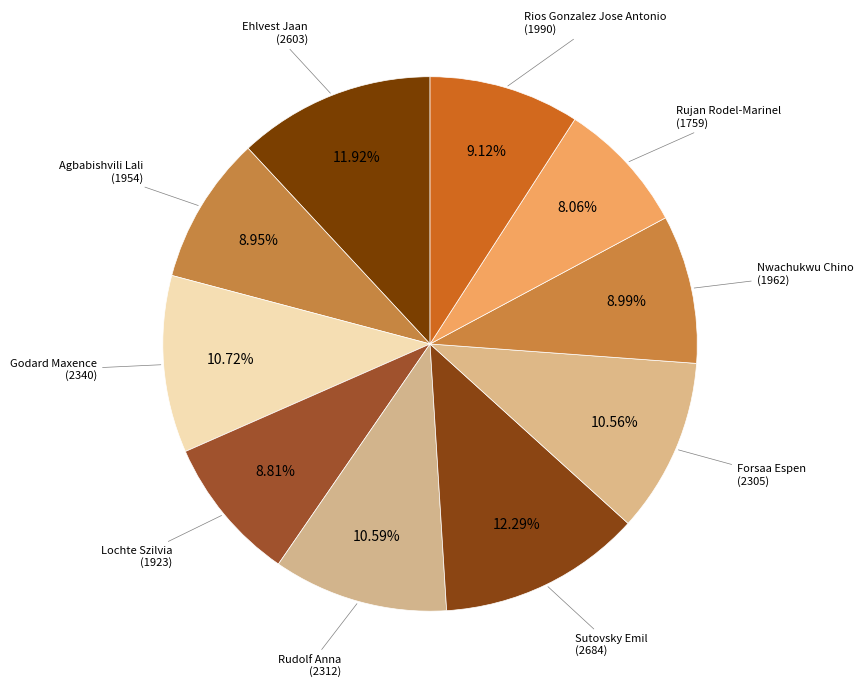

Count the number of slices in the pie.

10